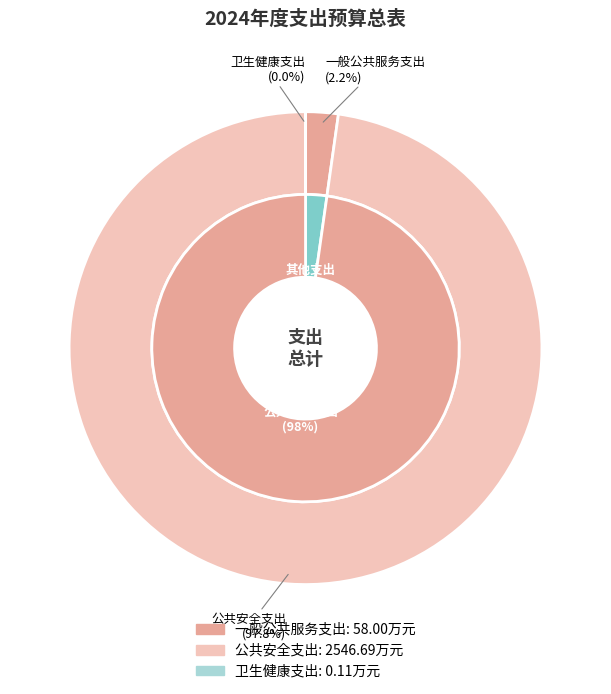

The 一般公共服务支出 slice represents 1% of the pie. True or false?

False